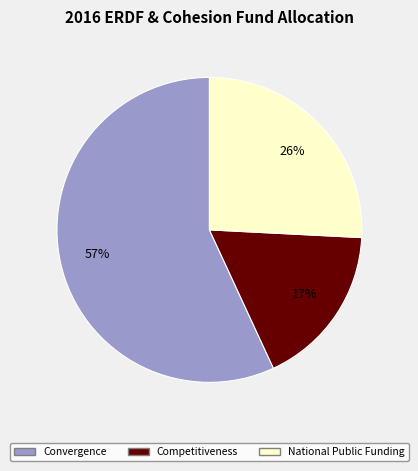

How many slices are in this pie chart?

3